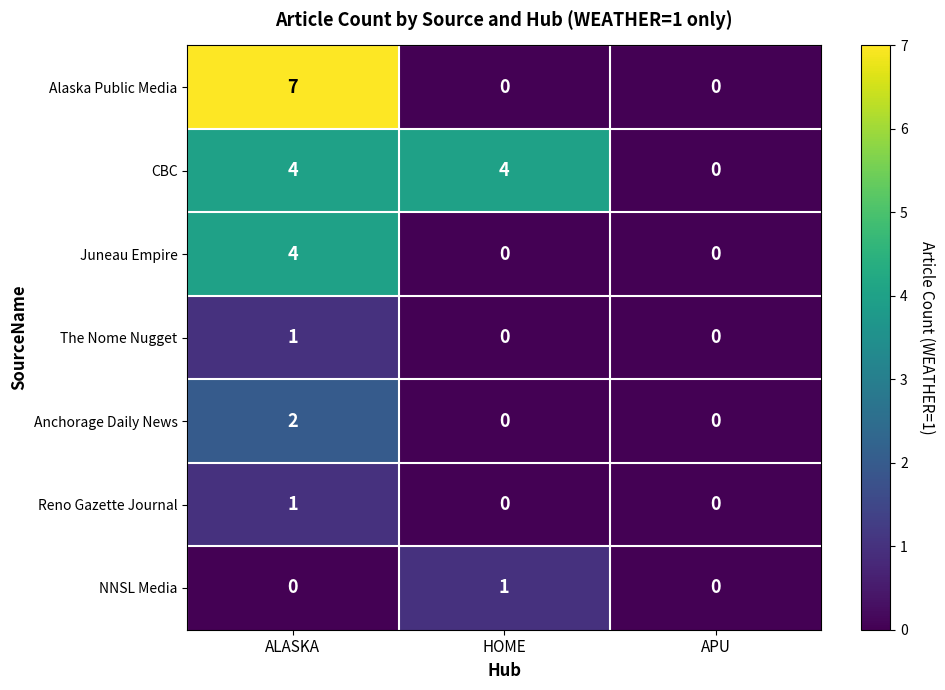

Which series has the largest range (max minus min)?

Alaska Public Media